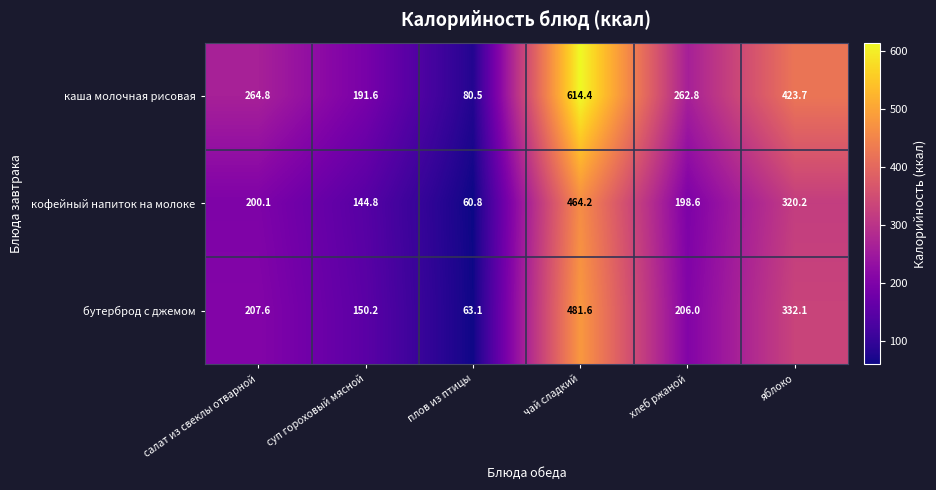

Reading left to right, what are all the values shown in this chart?

каша молочная рисовая: 264.8	191.6	80.5	614.4	262.8	423.7
кофейный напиток на молоке: 200.1	144.8	60.8	464.2	198.6	320.2
бутерброд с джемом: 207.6	150.2	63.1	481.6	206.0	332.1